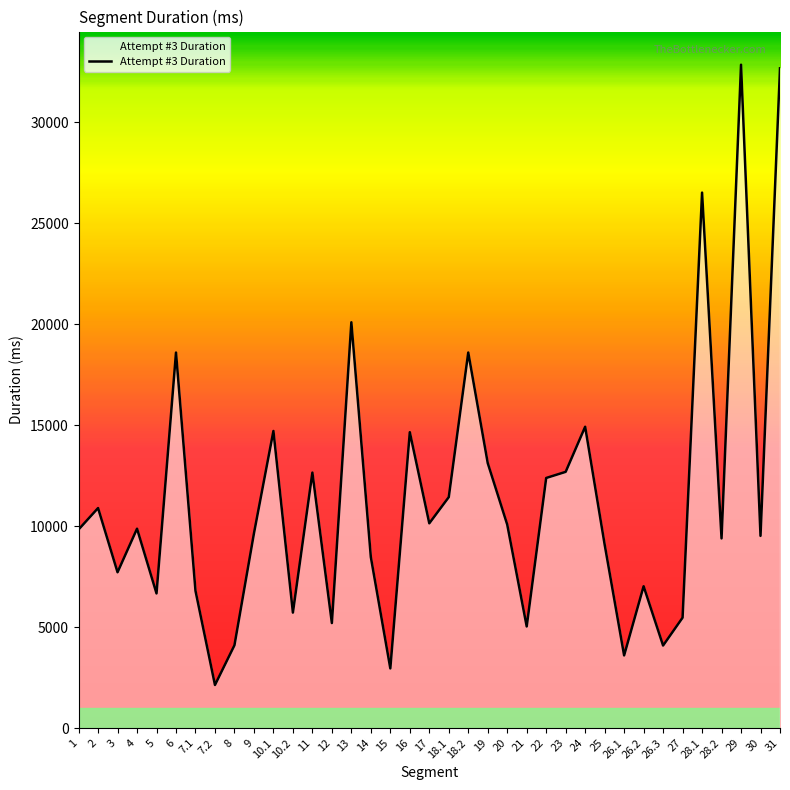

What is the difference between the maximum and minimum values?

30705